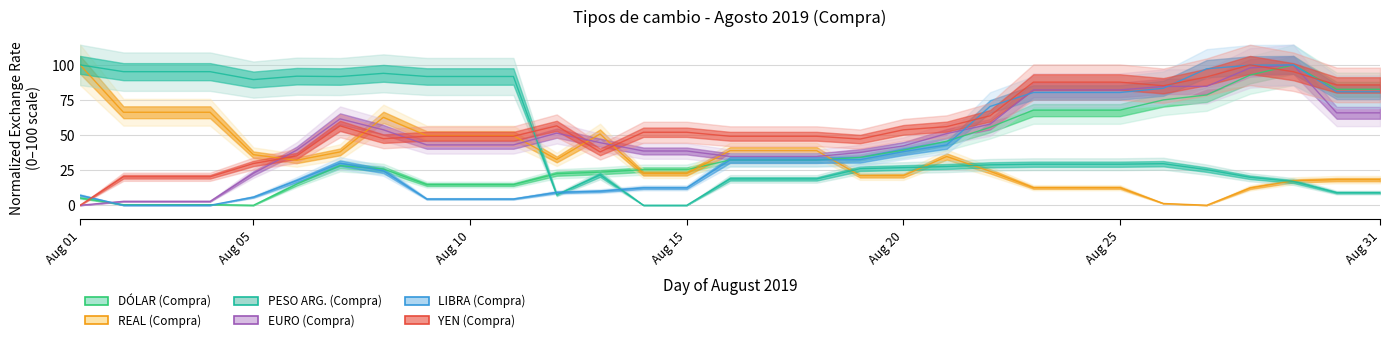

True or false: REAL (Compra) has a value of 69.0 at 18.

False